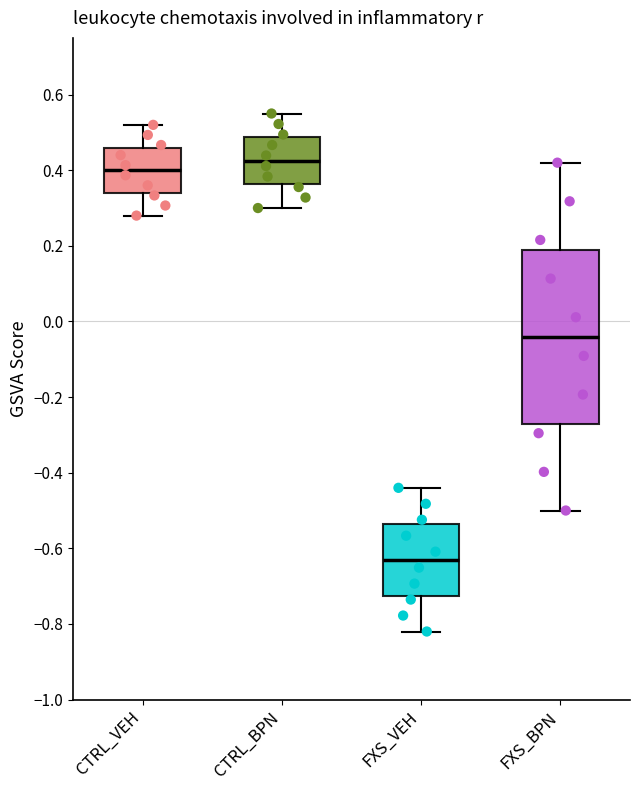

Which box is the tallest, from its lower edge to its upper edge?

FXS_BPN